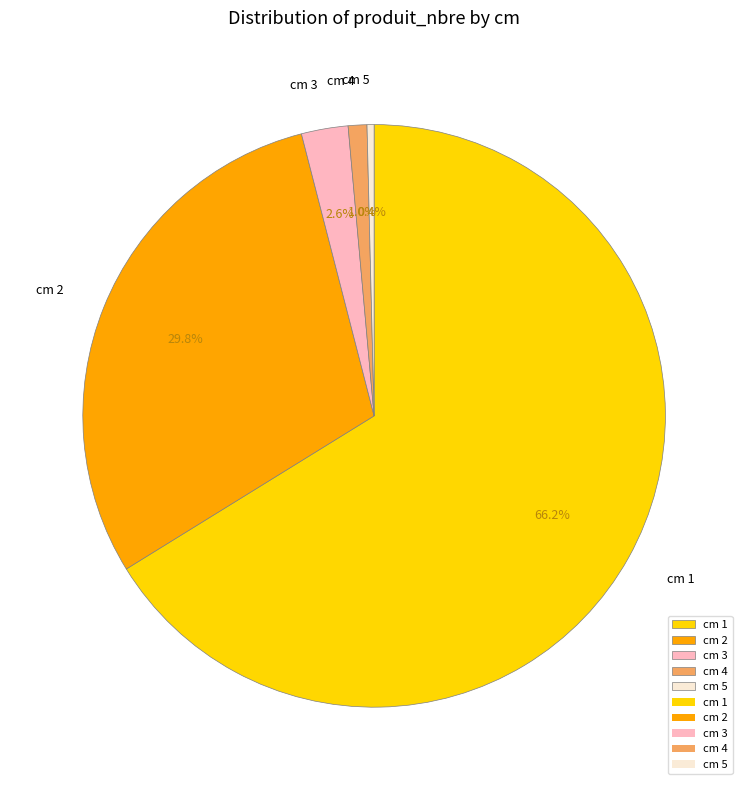

What is the majority slice?

cm 1